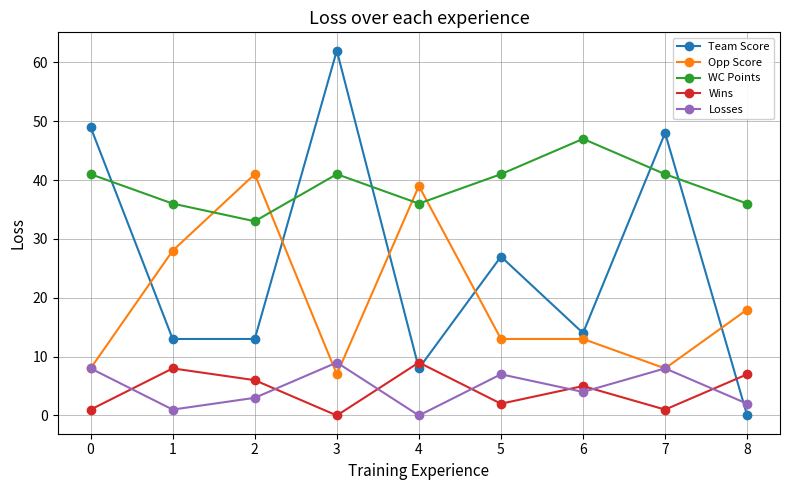

How many times do Losses and Wins cross each other?

7